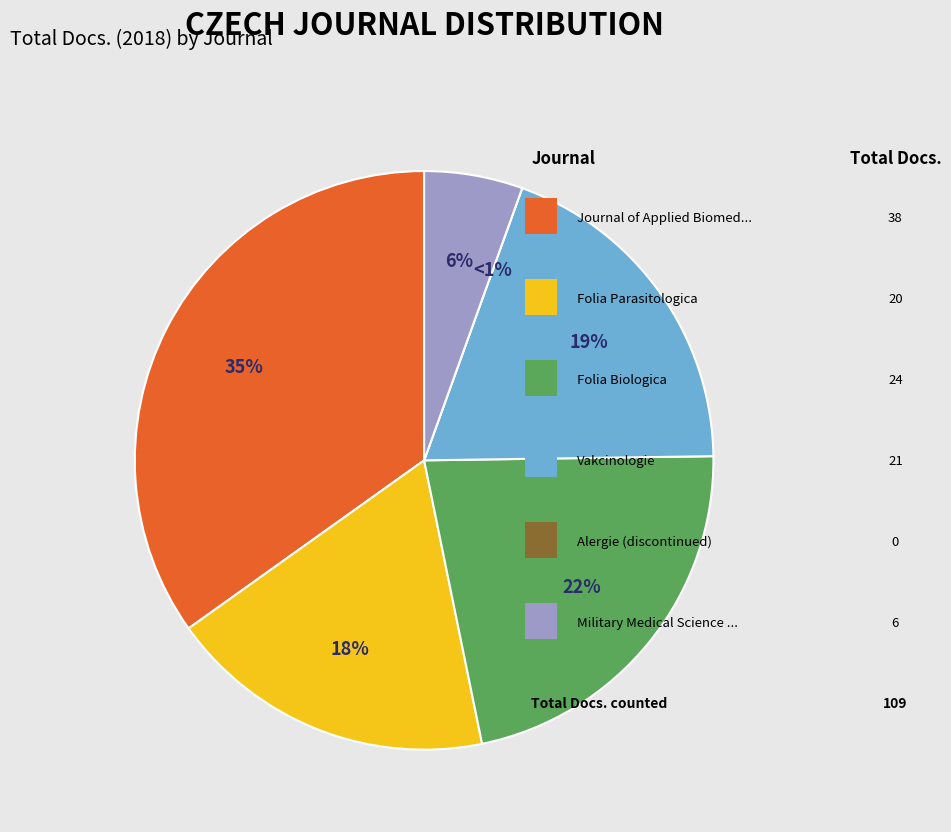

What percentage do Folia Parasitologica and Folia Biologica together represent?

40.4%